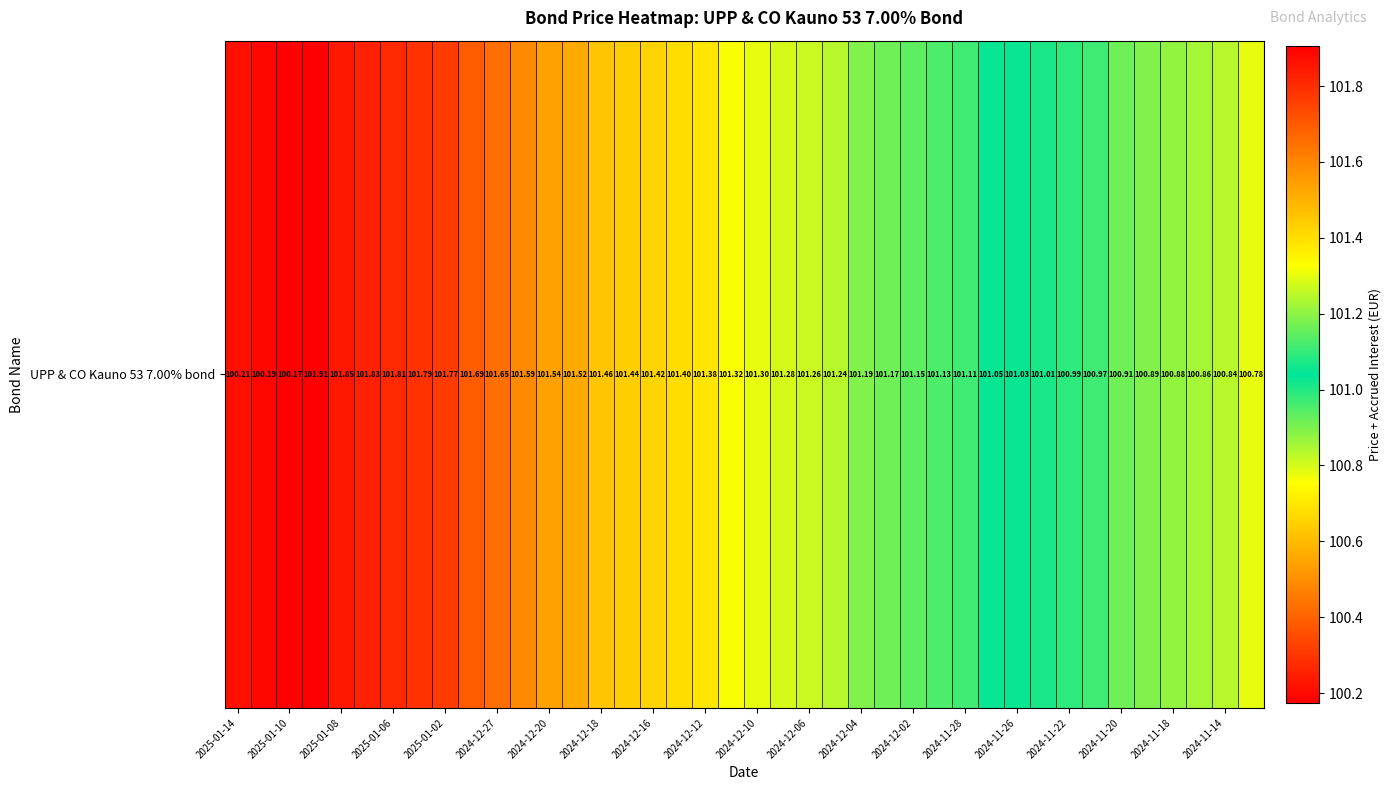

What is the average value?

101.2